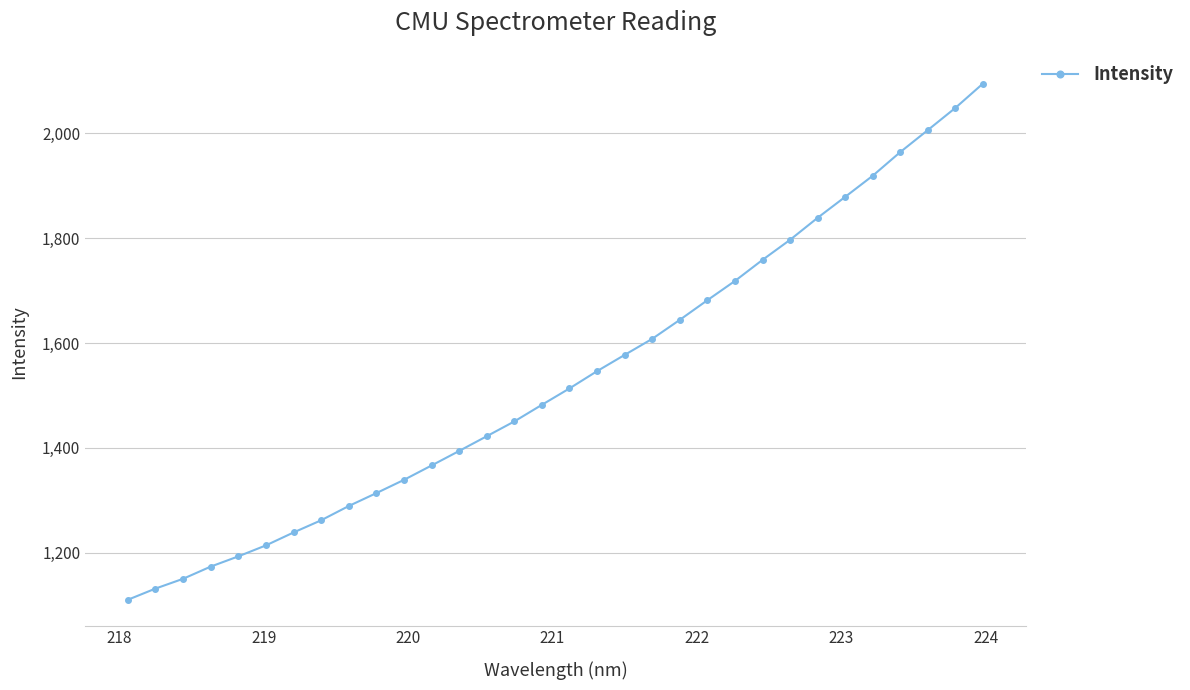

What is the difference between the maximum and minimum values?

985.2